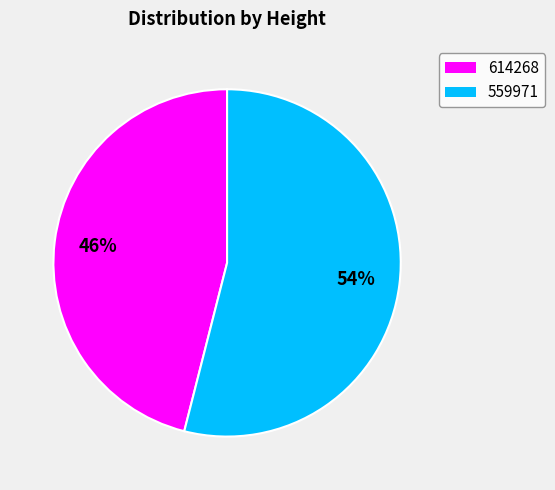

Count the number of slices in the pie.

2